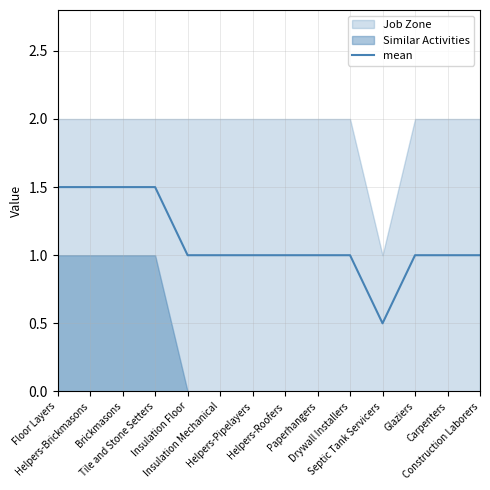

The value at Brickmasons is 0.9. True or false?

False